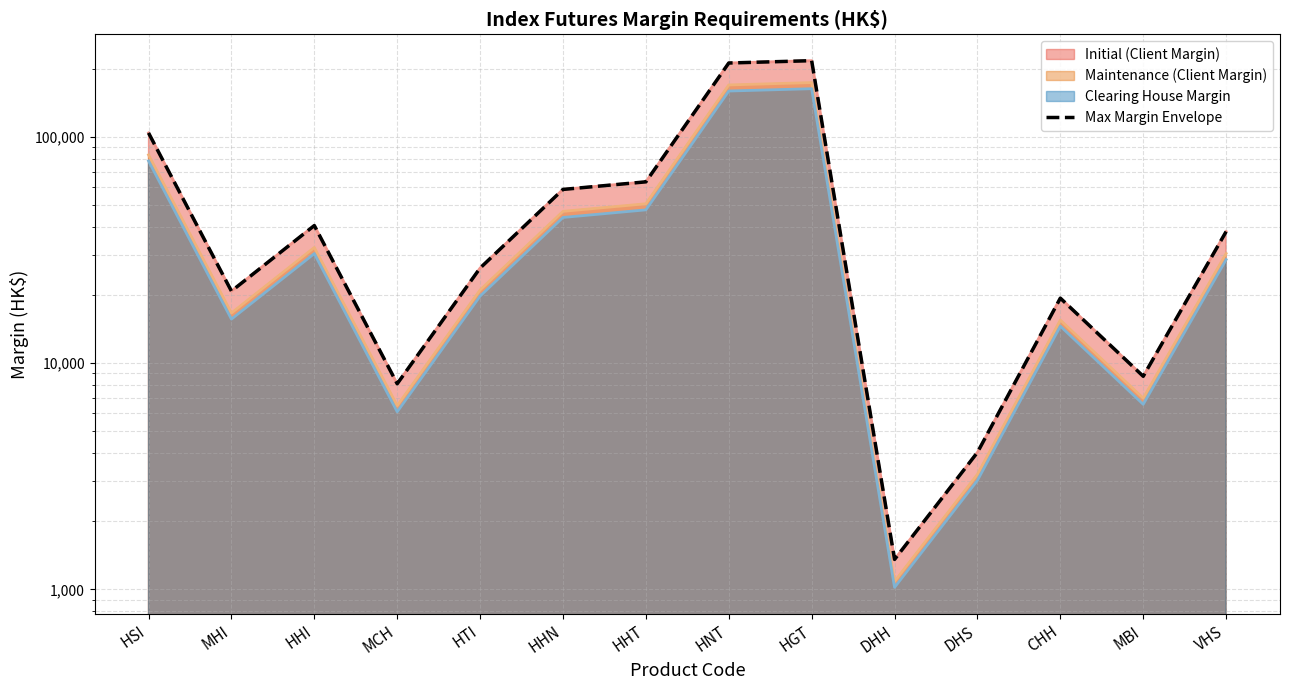

The value at MHI is 9261. True or false?

False